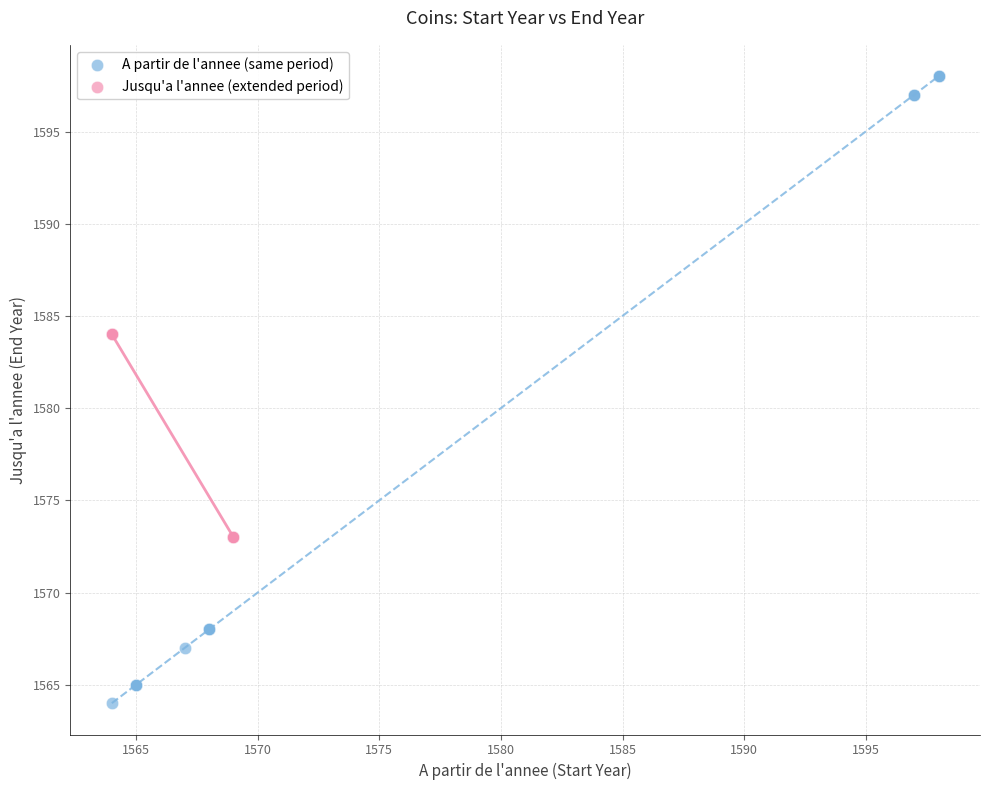

Which series has the widest spread of Y values?

A partir de l'annee (same period)